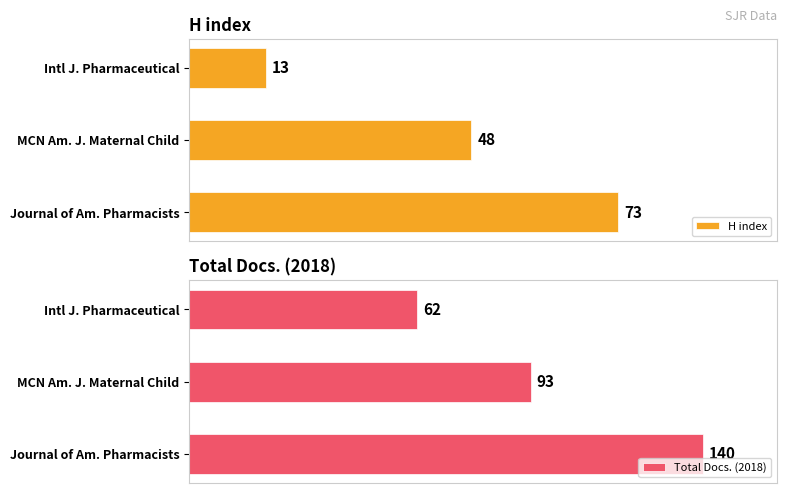

Reading left to right, extract all data points from this chart.

H index: 73	48	13
Total Docs. (2018): 140	93	62